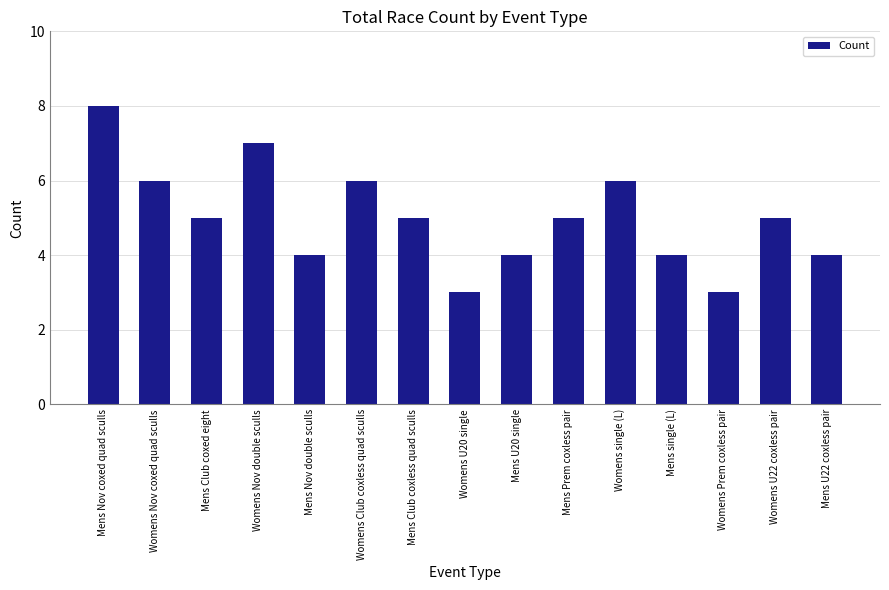

What is the value of the 6th bar from the left?

6